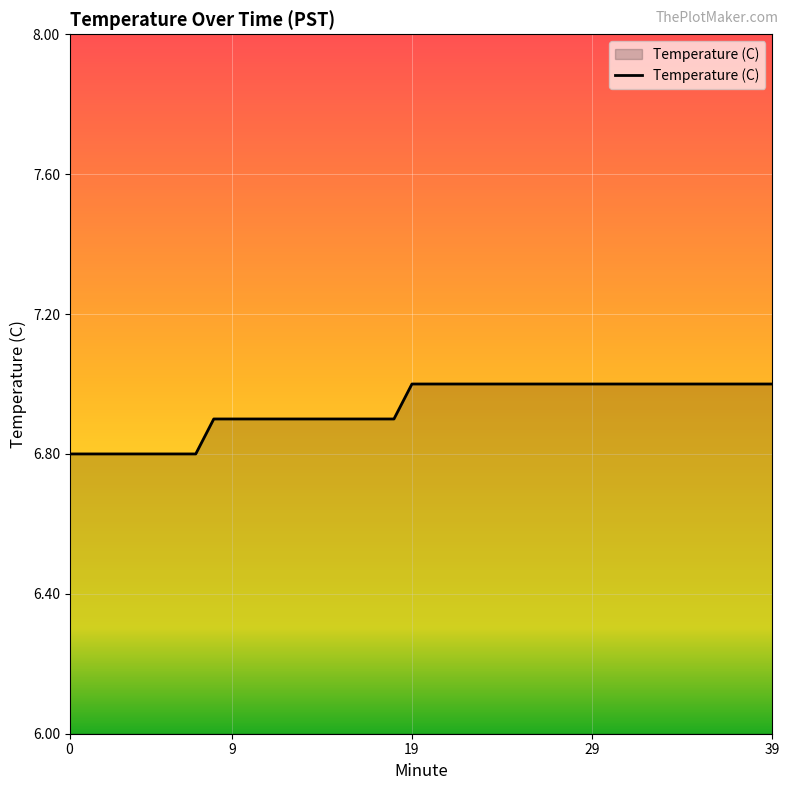

What is the maximum value shown in the chart?

7.0